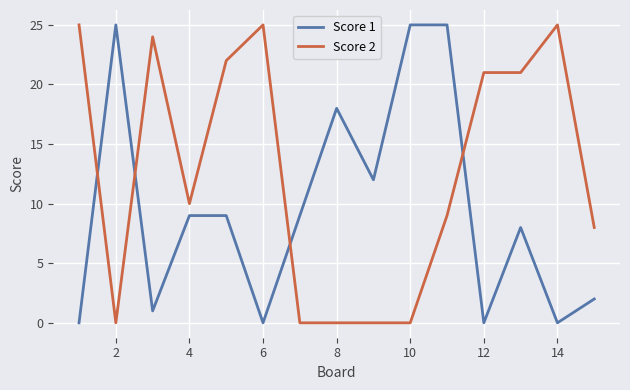

True or false: Score 1 and Score 2 intersect in this chart.

True